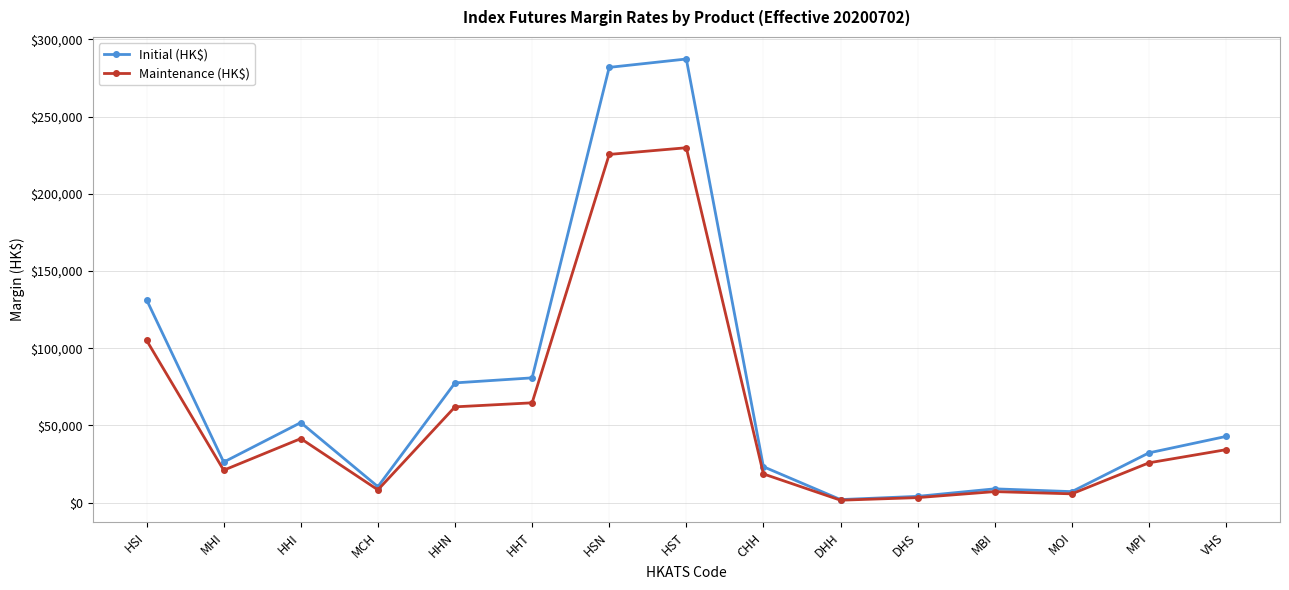

At which label is Initial (HK$) closest to 144670?

HSI